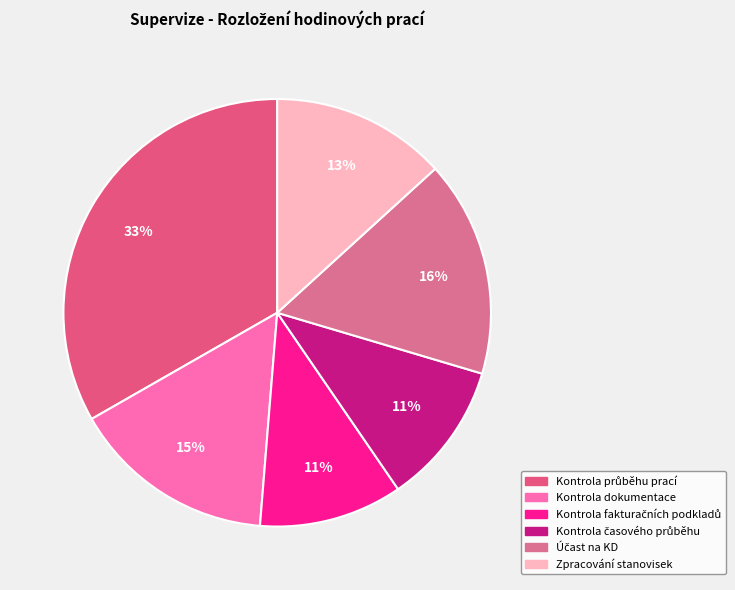

Does Účast na KD represent more than half of the total?

No